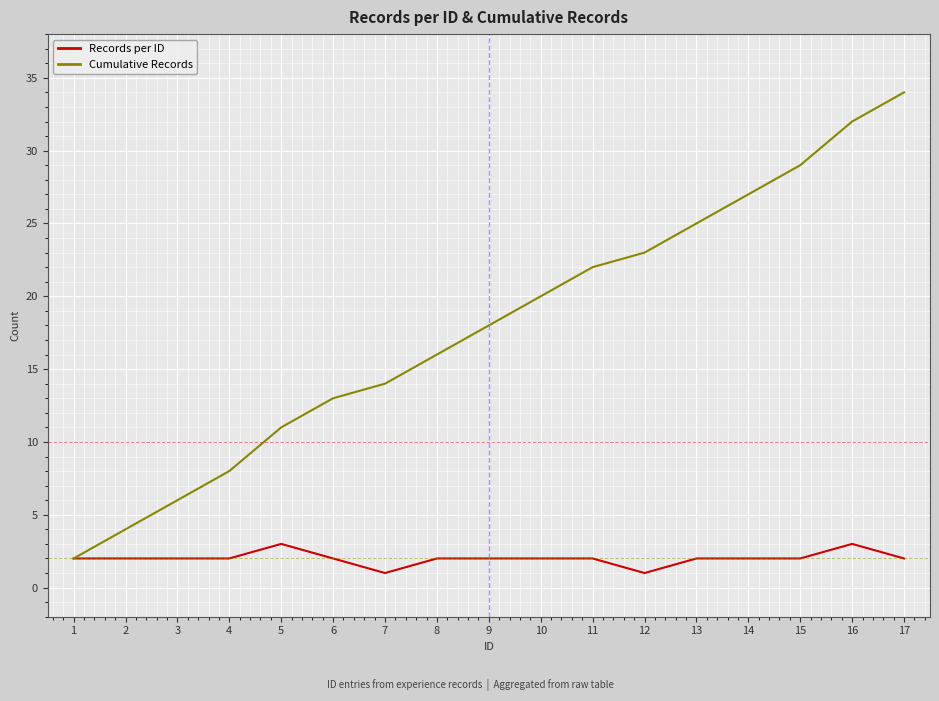

What is the difference between the maximum and minimum values in the Records per ID series?

2